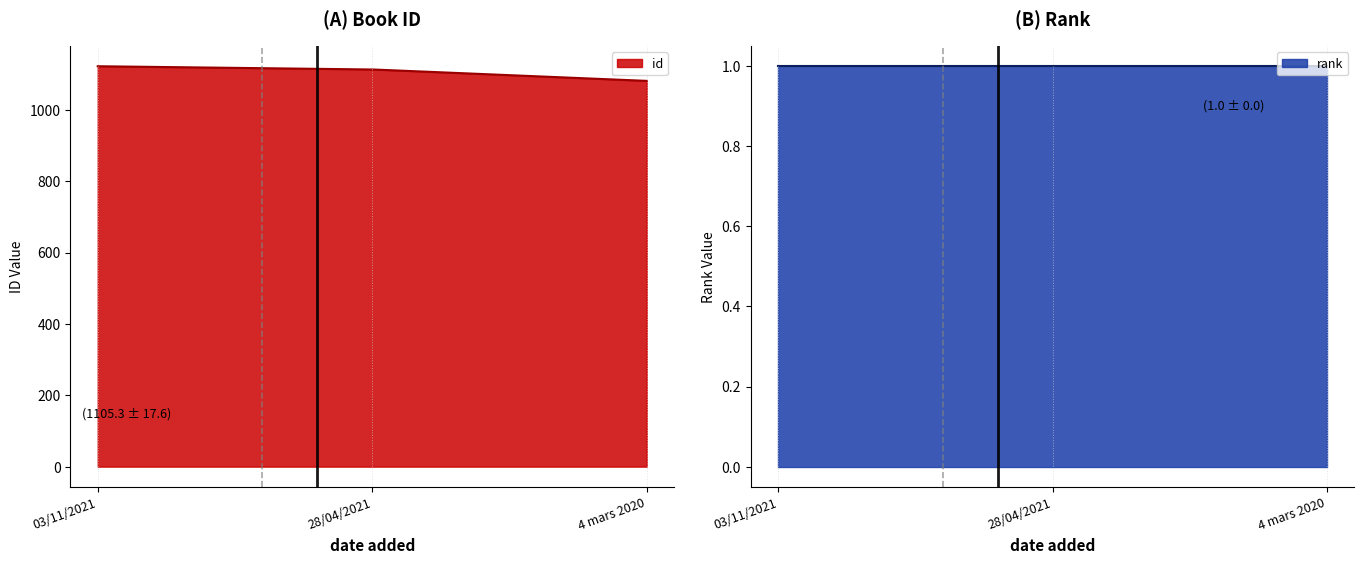

At 03/11/2021, list the series in order from largest to smallest.

id, rank